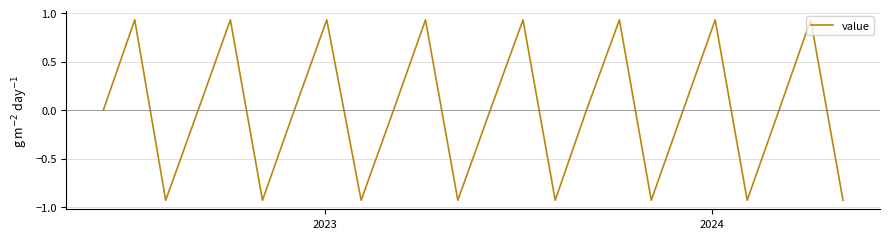

What is the difference between the maximum and minimum values?

1.9